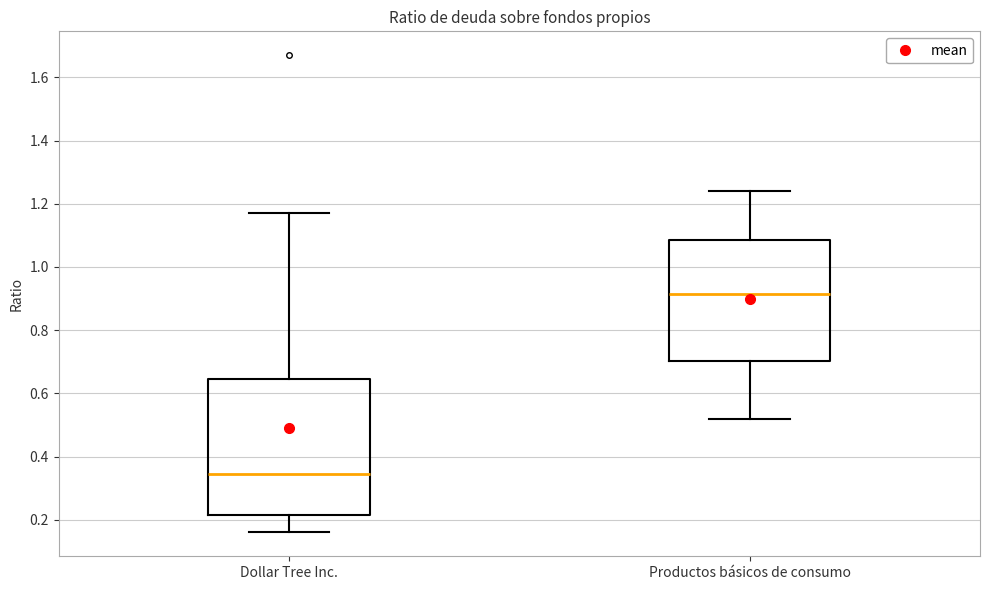

Which box has the lowest median line?

Dollar Tree Inc.